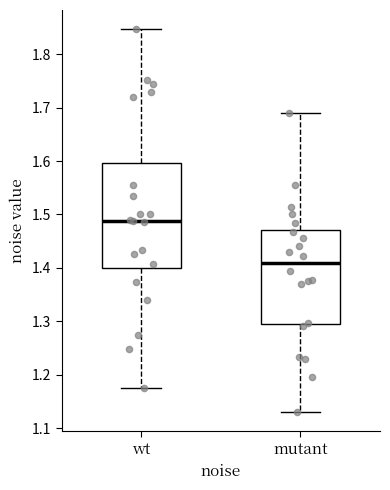

Which box's median line is the lowest?

mutant